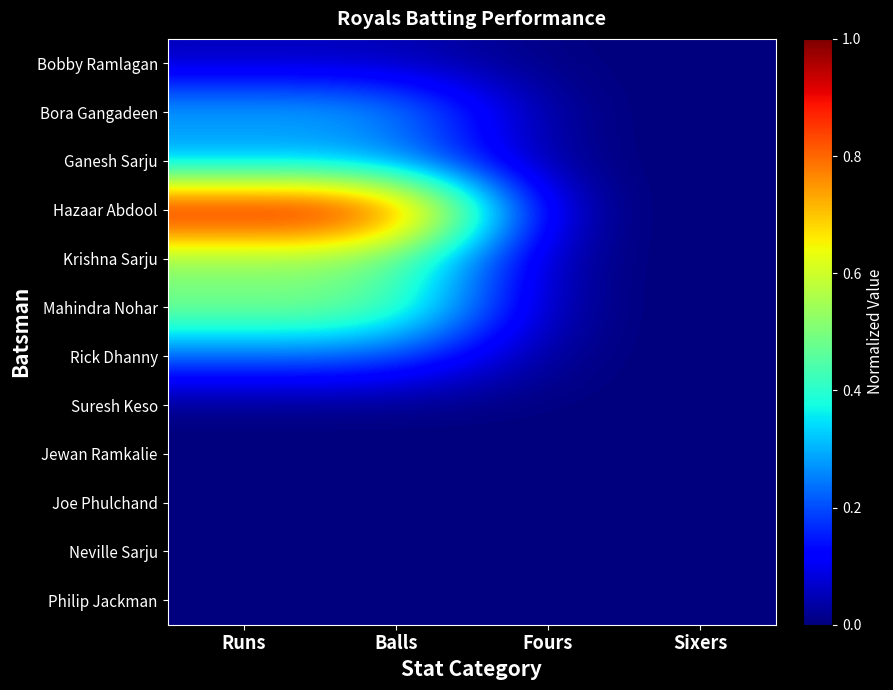

Reading left to right, extract all data points from this chart.

Bobby Ramlagan: Runs=0.0	Balls=0.0	Fours=0.0	Sixers=0.0
Bora Gangadeen: Runs=0.3	Balls=0.3	Fours=0.0	Sixers=0.0
Ganesh Sarju: Runs=0.2	Balls=0.2	Fours=0.0	Sixers=0.0
Hazaar Abdool: Runs=1.0	Balls=1.0	Fours=0.0	Sixers=0.0
Krishna Sarju: Runs=0.5	Balls=0.5	Fours=0.0	Sixers=0.0
Mahindra Nohar: Runs=0.5	Balls=0.5	Fours=0.0	Sixers=0.0
Rick Dhanny: Runs=0.2	Balls=0.2	Fours=0.0	Sixers=0.0
Suresh Keso: Runs=0.0	Balls=0.0	Fours=0.0	Sixers=0.0
Jewan Ramkalie: Runs=0.0	Balls=0.0	Fours=0.0	Sixers=0.0
Joe Phulchand: Runs=0.0	Balls=0.0	Fours=0.0	Sixers=0.0
Neville Sarju: Runs=0.0	Balls=0.0	Fours=0.0	Sixers=0.0
Philip Jackman: Runs=0.0	Balls=0.0	Fours=0.0	Sixers=0.0